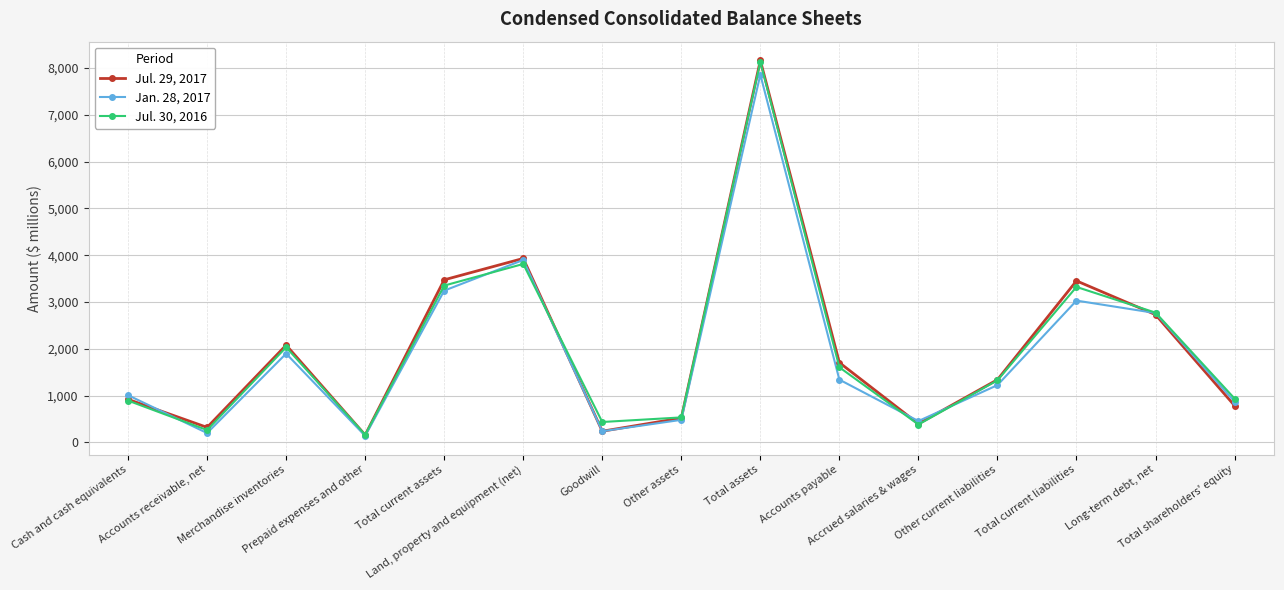

Which category has the highest value in the Jul. 30, 2016 series?

Total assets